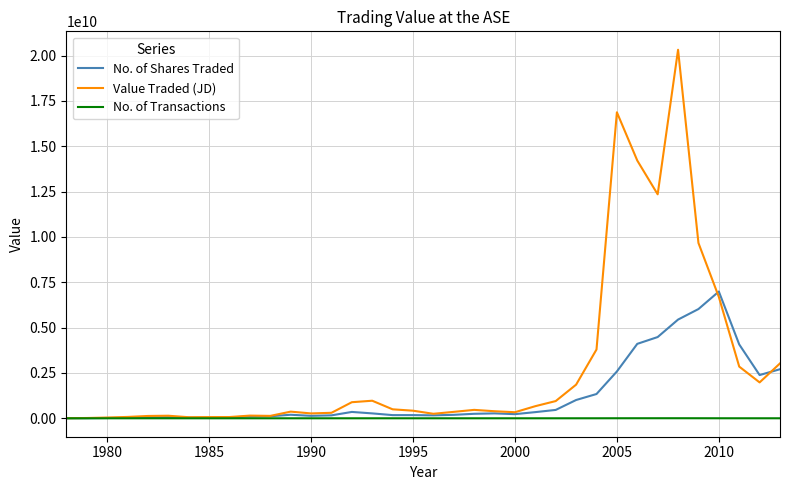

Which series has the largest total across all categories?

Value Traded (JD)